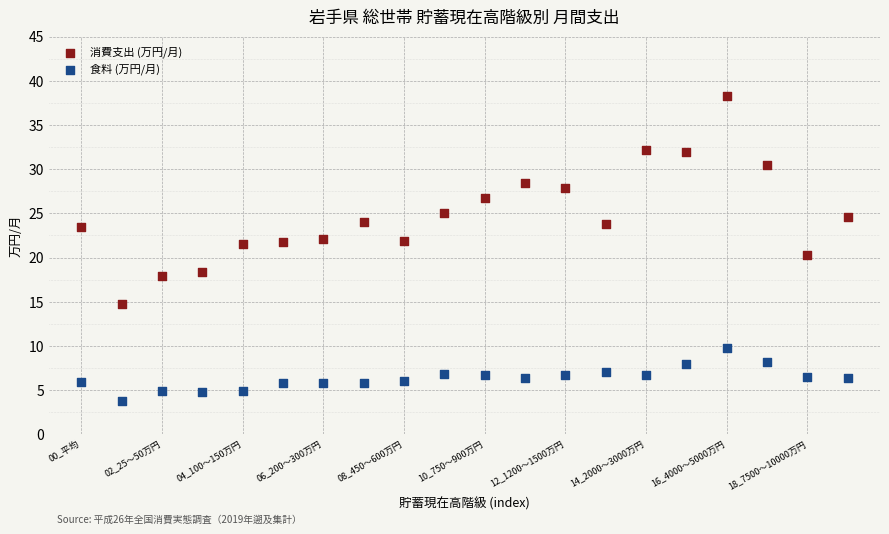

Which series reaches the maximum Y coordinate?

消費支出 (万円/月)